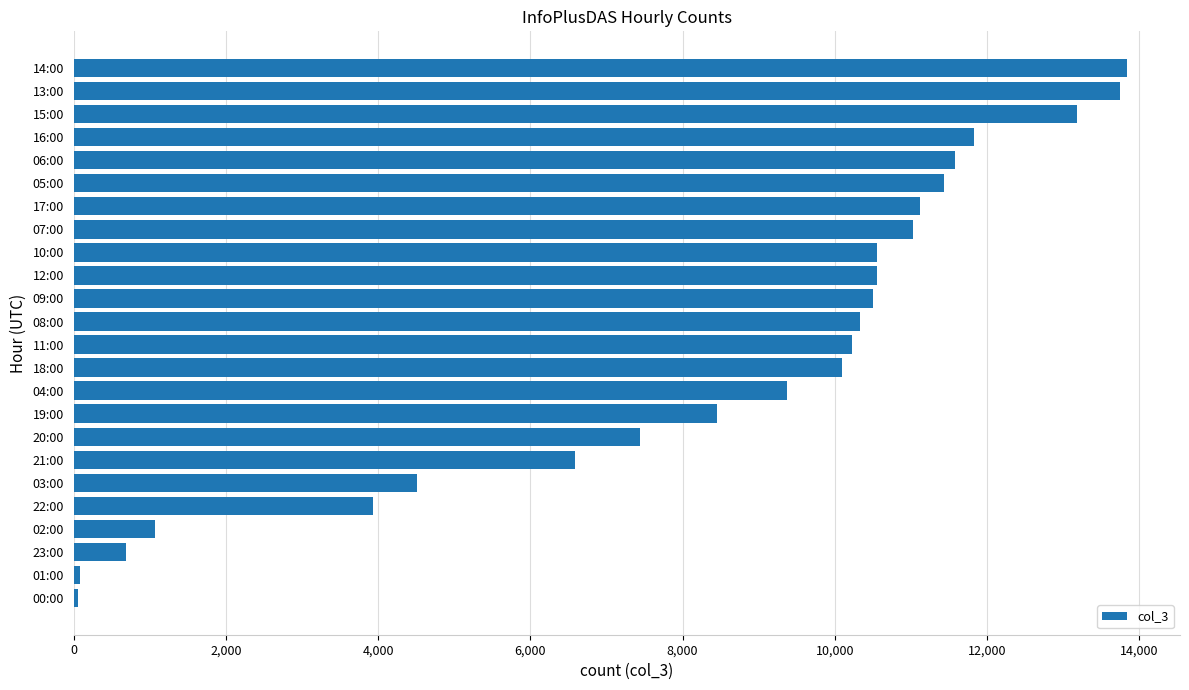

The value at 22:00 is 3932. True or false?

True